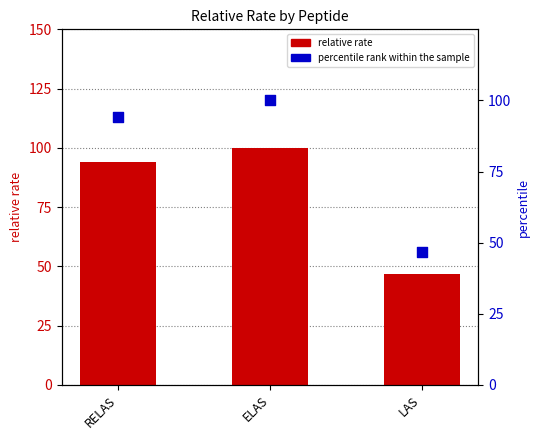

Which series contains the highest Y value?

relative rate